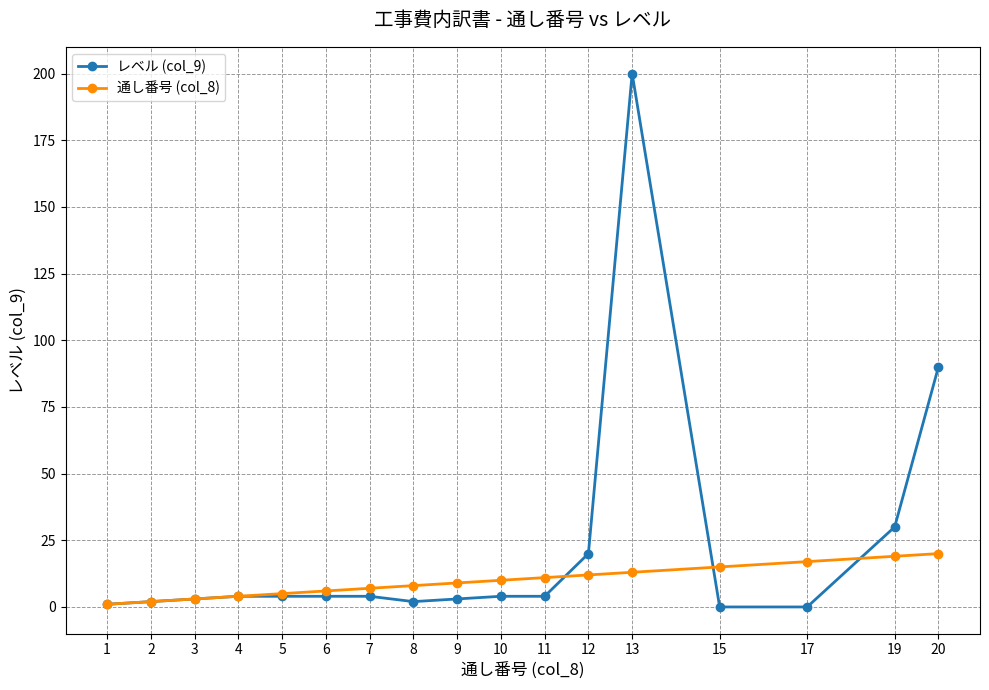

At which label is レベル (col_9) closest to 100?

20